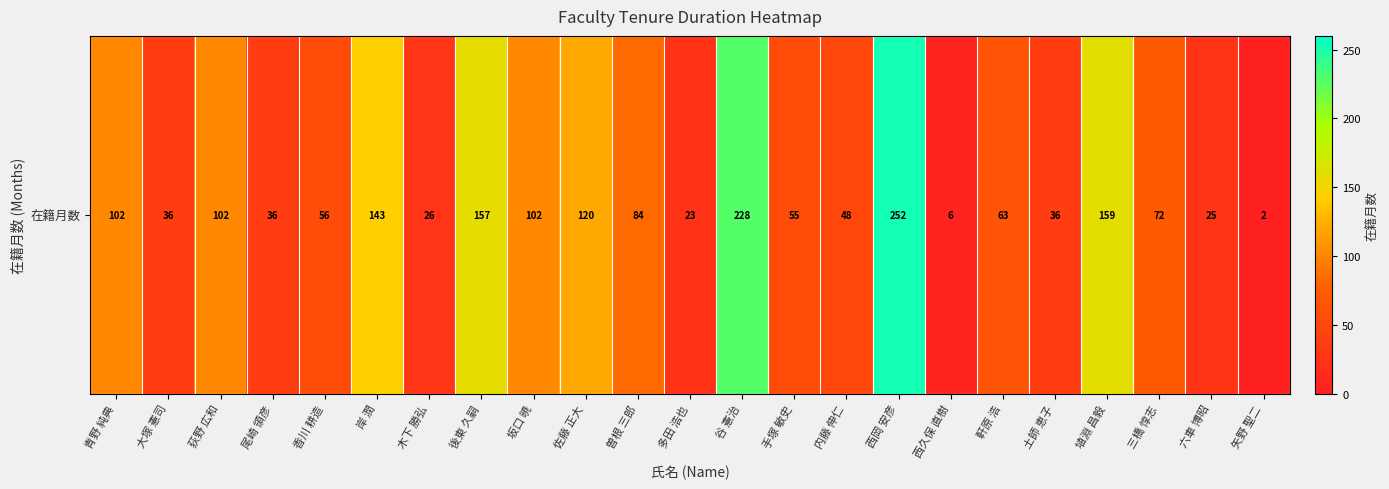

List the labels in order of value, smallest first.

矢野 聖二, 西久保 直樹, 多田 浩也, 六車 博昭, 木下 勝弘, 大塚 憲司, 尾崎 領彦, 土師 恵子, 内藤 伸仁, 手塚 敏史, 香川 耕造, 軒原 浩, 三橋 惇志, 曽根 三郎, 青野 純典, 荻野 広和, 坂口 暁, 佐藤 正大, 岸 潤, 後東 久嗣, 埴淵 昌毅, 谷 憲治, 西岡 安彦